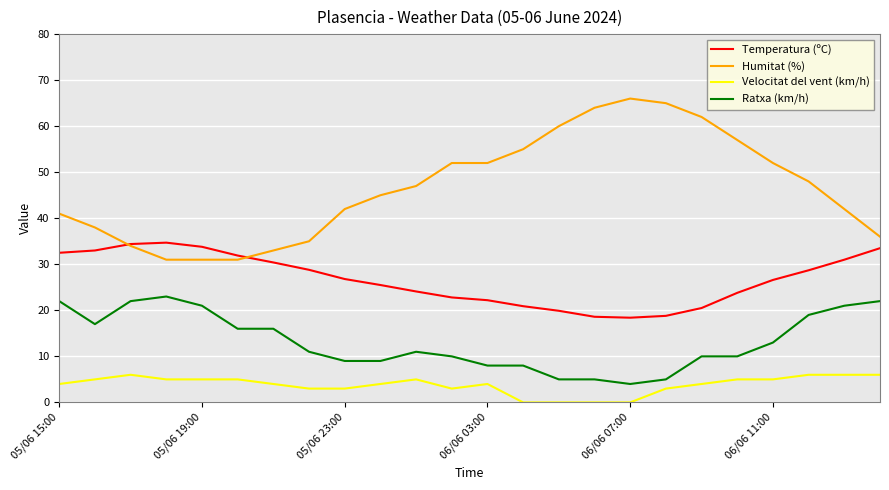

Which series has the widest spread of values?

Humitat (%)